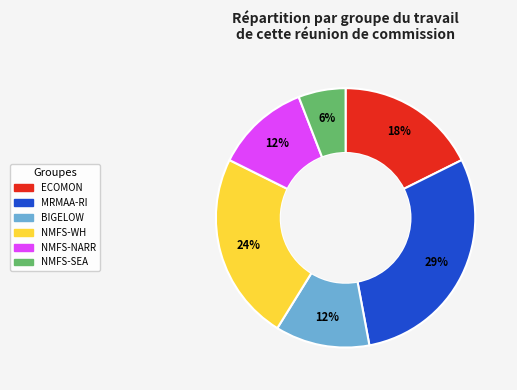

To the nearest percent, what is the average slice percentage?

17%